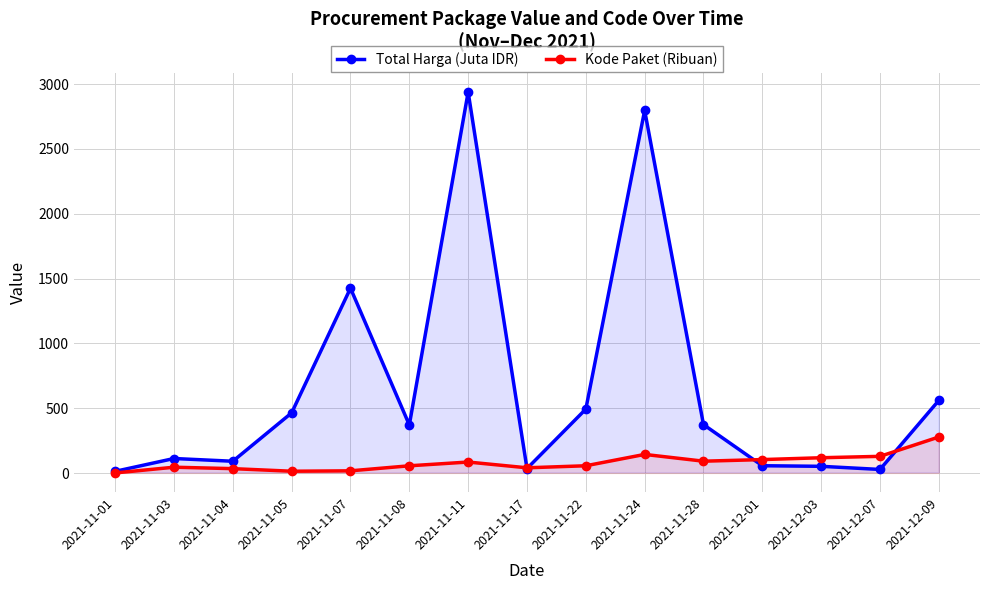

Which series ends up on top after the final intersection of Kode Paket (Ribuan) and Total Harga (Juta IDR)?

Total Harga (Juta IDR)